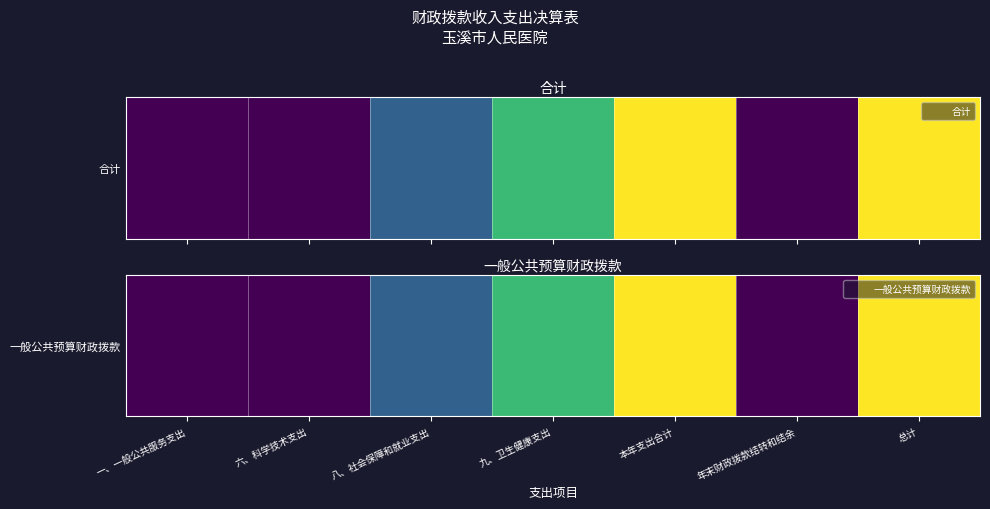

Reading right to left, list all the values displayed in this chart.

119989974.7	0.0	119989974.7	81733992.7	37407767.0	416215.0	432000.0